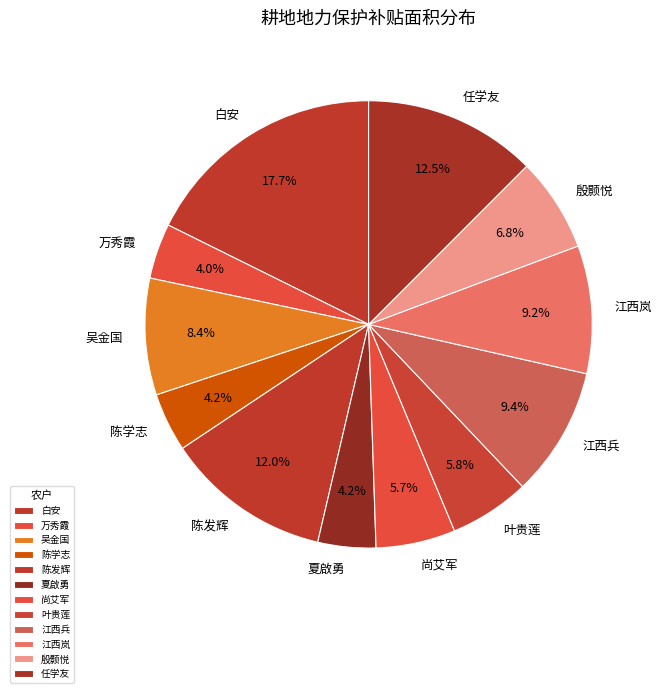

Combined, what portion of the pie is 江西兵 and 吴金国?

17.8%